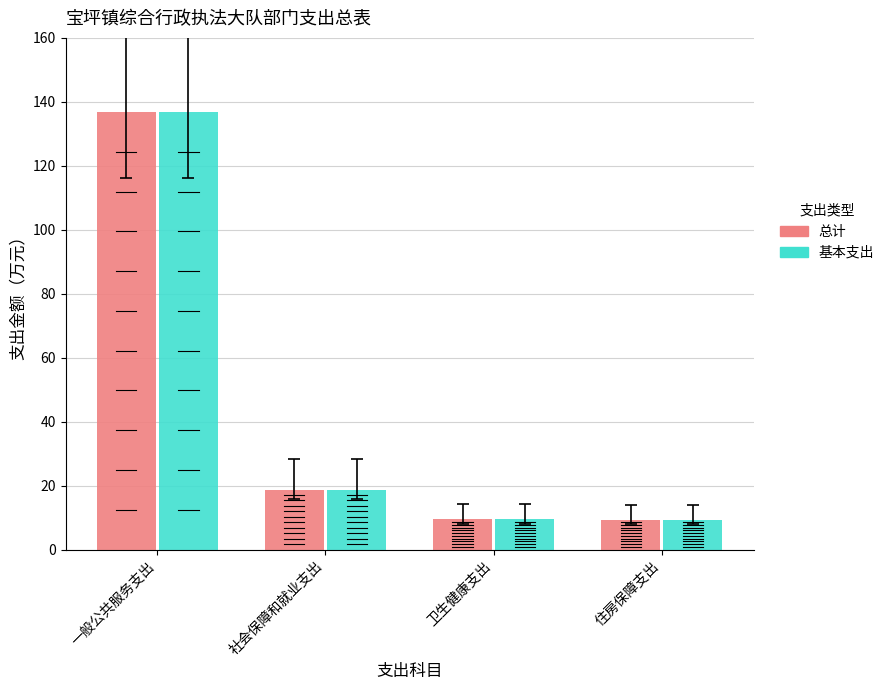

Which category has the highest value in the 基本支出 series?

一般公共服务支出